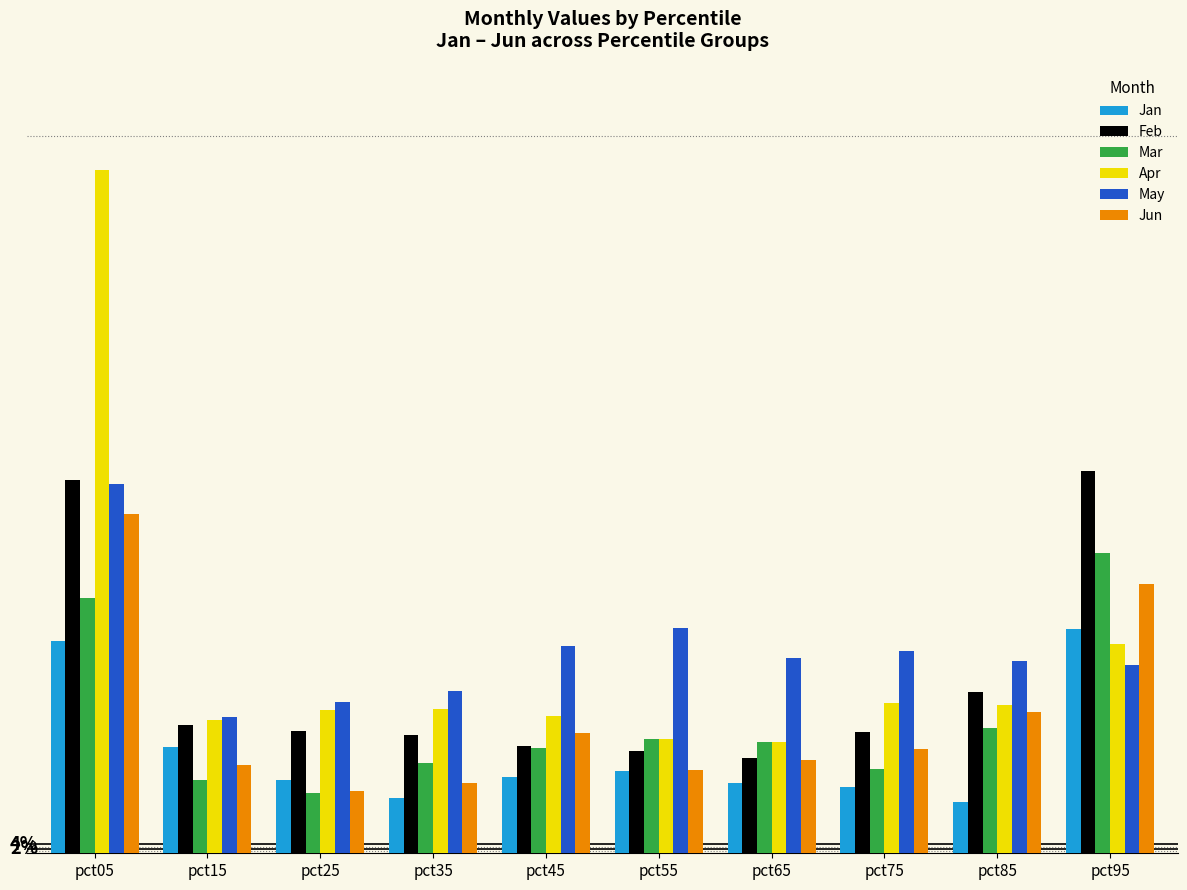

What is the spread (max minus min) of values at pct25?

0.4